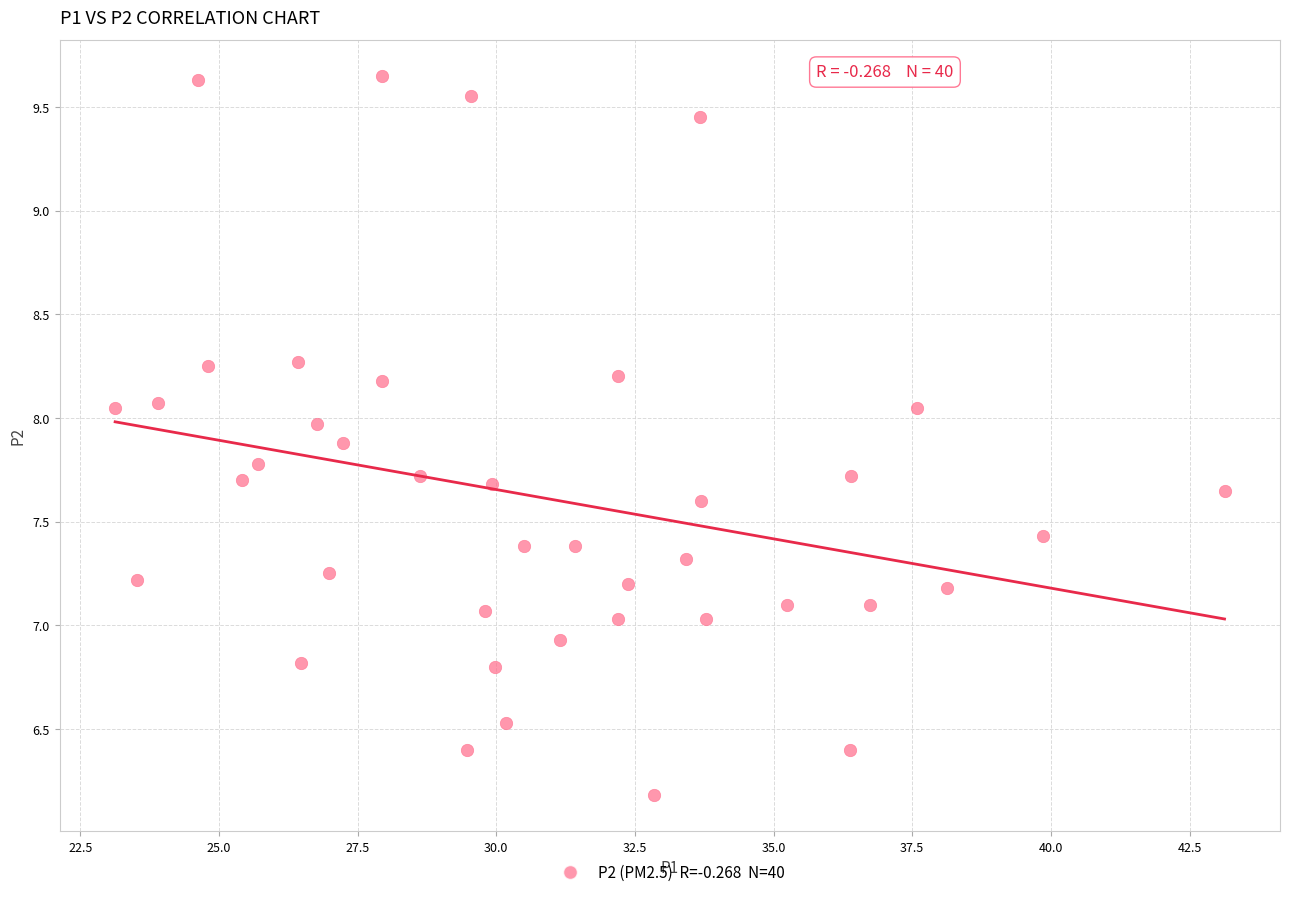

What is the range of Y values (max minus min)?

3.5